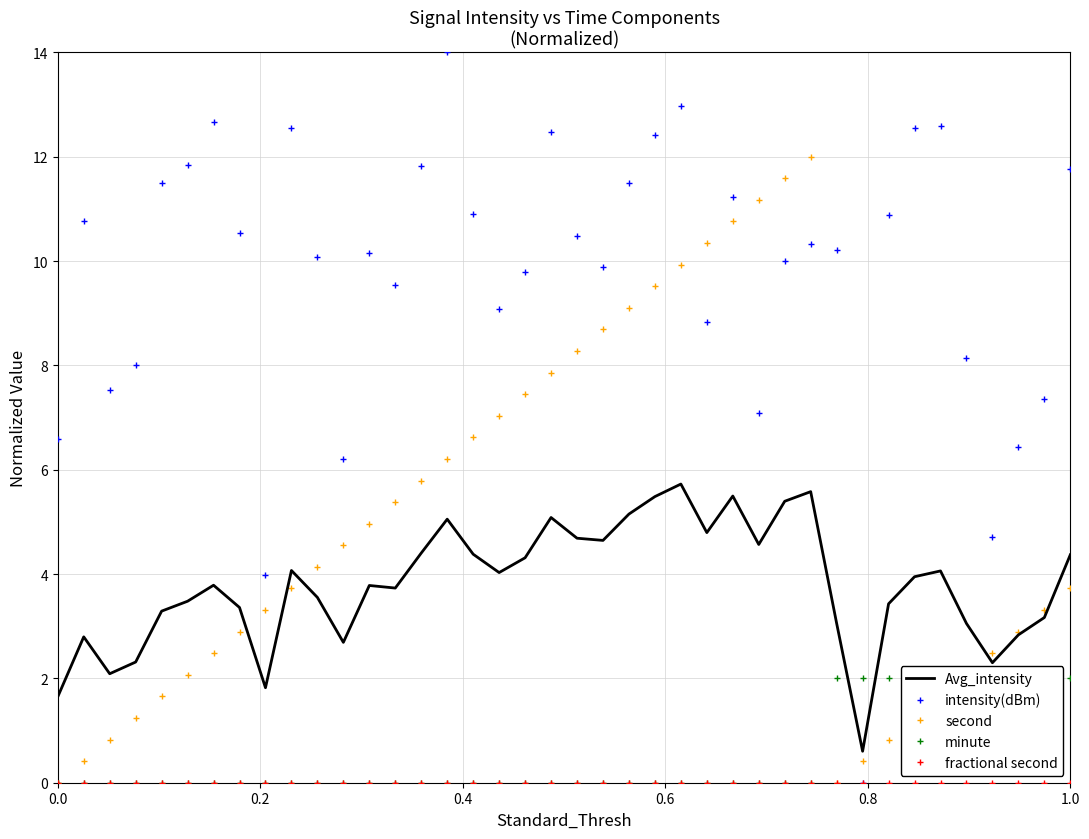

What is the highest value of the intensity(dBm) series?

14.0